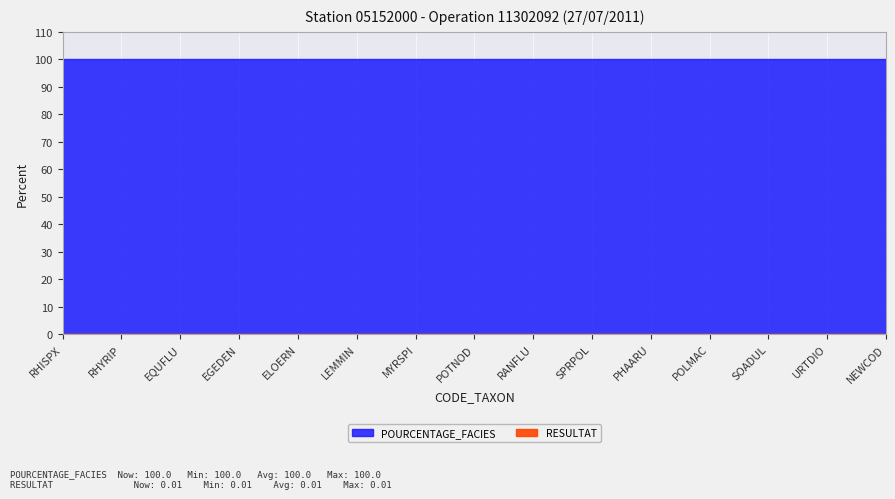

Reading left to right, list all the values displayed in this chart.

POURCENTAGE_FACIES: RHISPX=100.0	RHYRIP=100.0	EQUFLU=100.0	EGEDEN=100.0	ELOERN=100.0	LEMMIN=100.0	MYRSPI=100.0	POTNOD=100.0	RANFLU=100.0	SPRPOL=100.0	PHAARU=100.0	POLMAC=100.0	SOADUL=100.0	URTDIO=100.0	NEWCOD=100.0
RESULTAT: RHISPX=0.0	RHYRIP=0.0	EQUFLU=0.0	EGEDEN=0.0	ELOERN=0.0	LEMMIN=0.0	MYRSPI=0.0	POTNOD=0.0	RANFLU=0.0	SPRPOL=0.0	PHAARU=0.0	POLMAC=0.0	SOADUL=0.0	URTDIO=0.0	NEWCOD=0.0